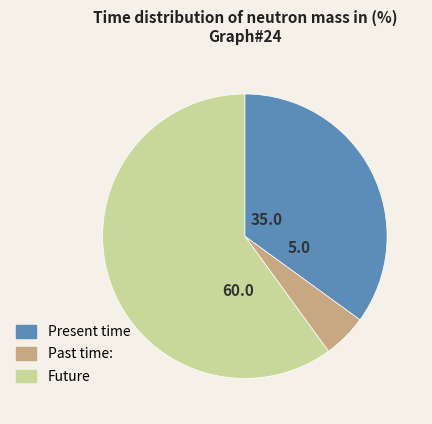

Count the number of slices in the pie.

3